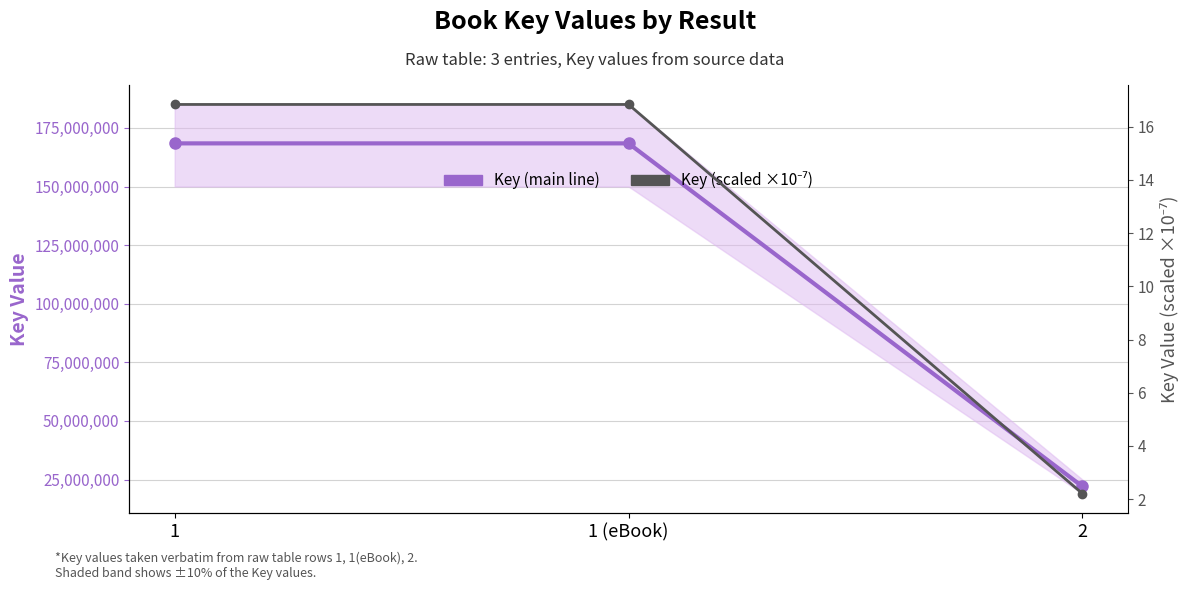

What position from the left is 1 (eBook)?

2